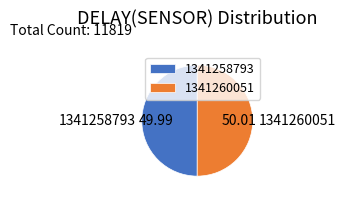

Is it true that 1341260051 is 50% of the pie?

True